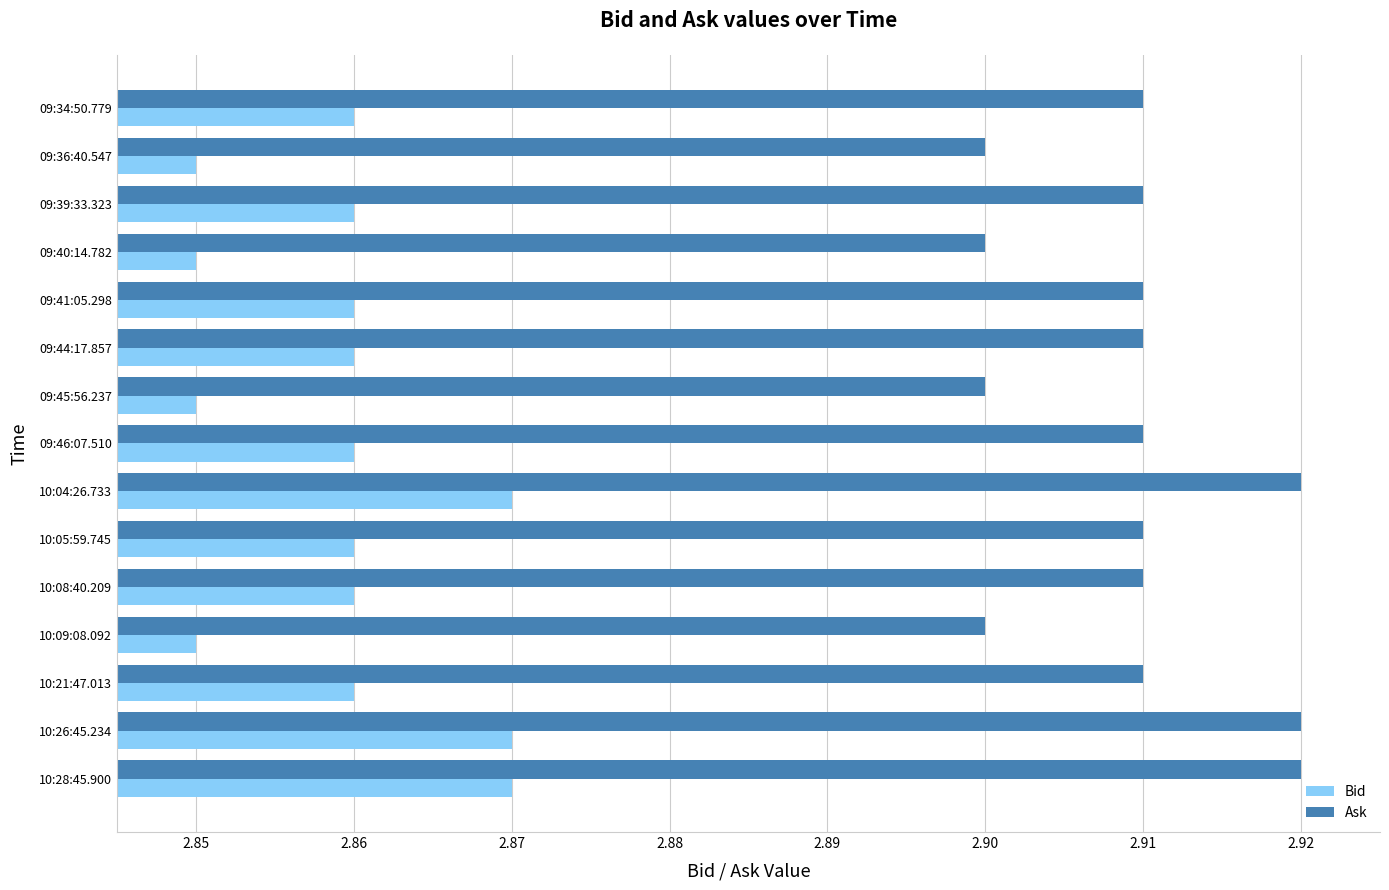

At 09:44:17.857, list the series in order from smallest to largest.

Bid, Ask